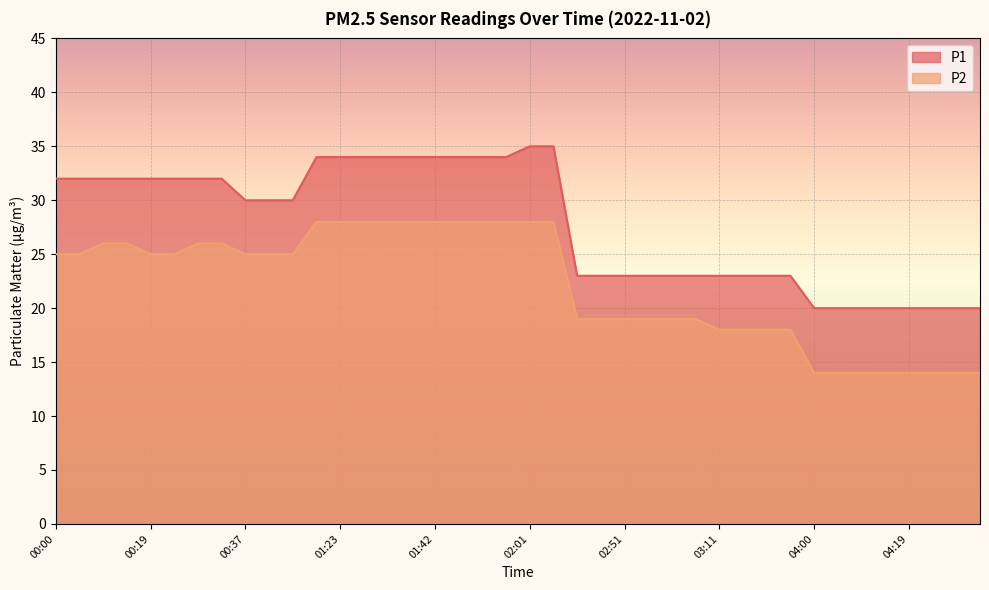

Rank the series at 00:23 from lowest to highest value.

P2, P1